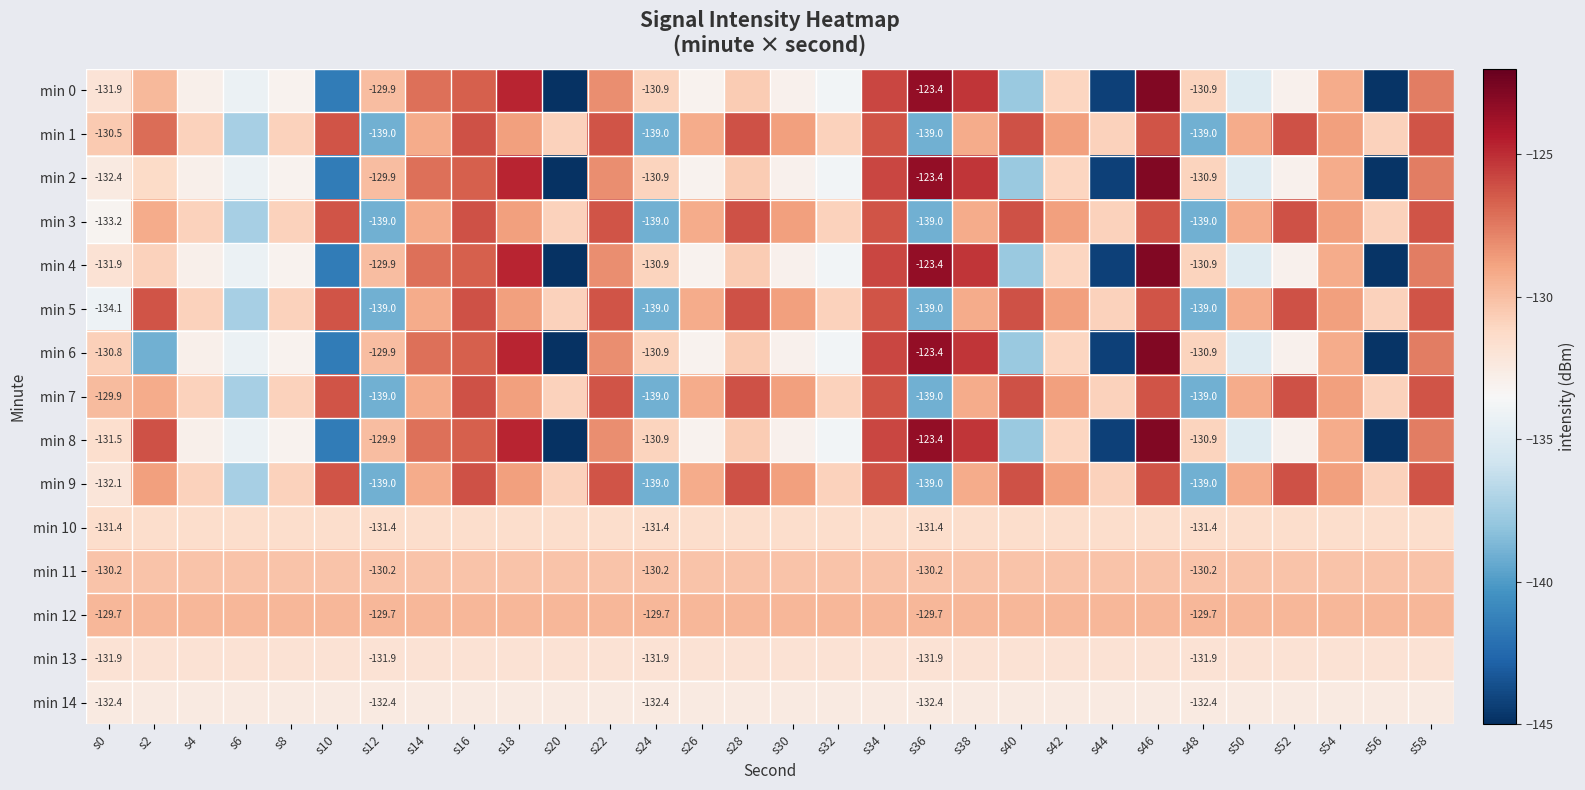

What is the approximate value of min 14 at s20?

-132.4